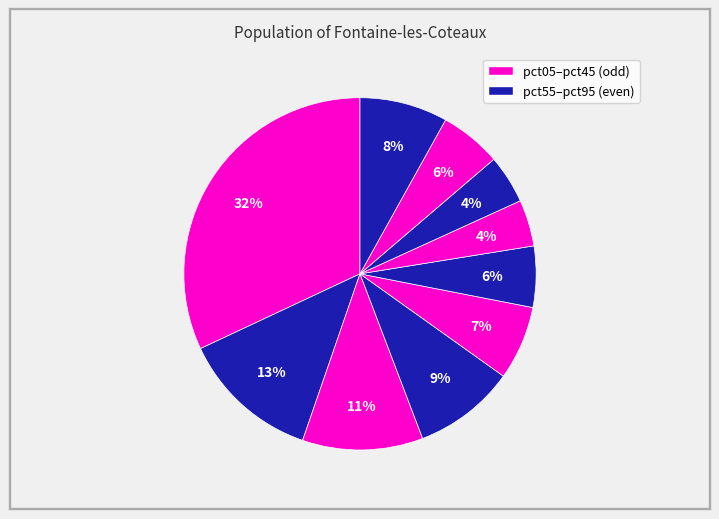

How many slices are in this pie chart?

10